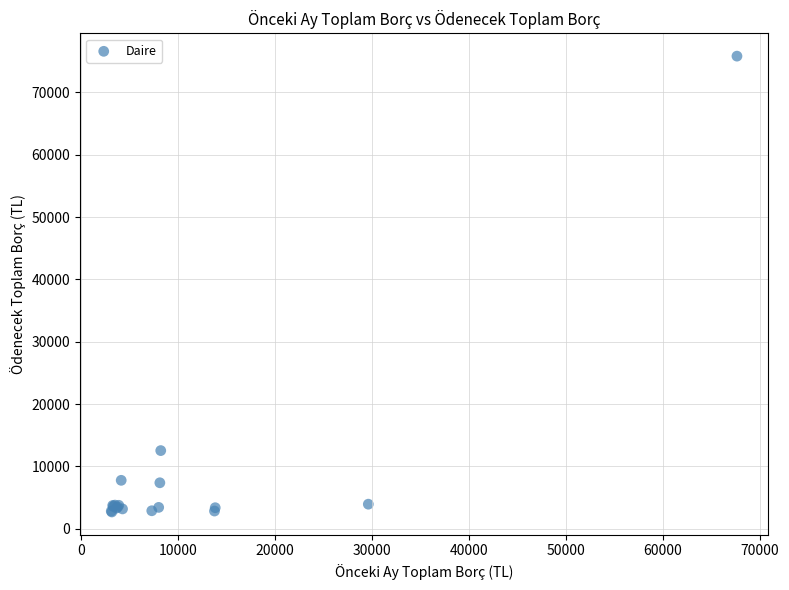

What Y value in the scatter plot is closest to 39255?

12535.6